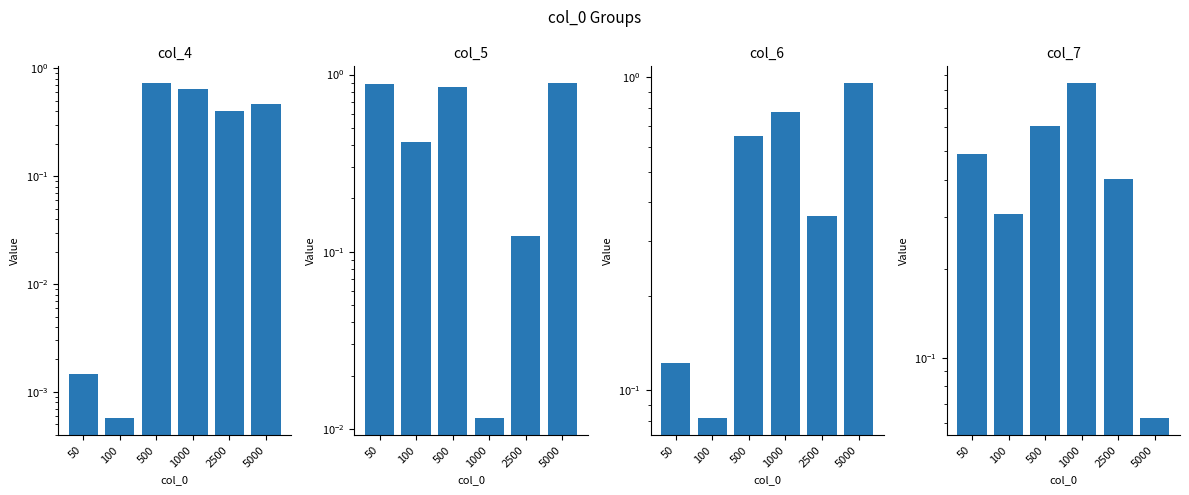

Reading left to right, transcribe all the data shown in this chart.

col_4: 0.0	0.0	0.7	0.6	0.4	0.5
col_5: 0.9	0.4	0.8	0.0	0.1	0.9
col_6: 0.1	0.1	0.6	0.8	0.4	1.0
col_7: 0.5	0.3	0.6	0.8	0.4	0.1